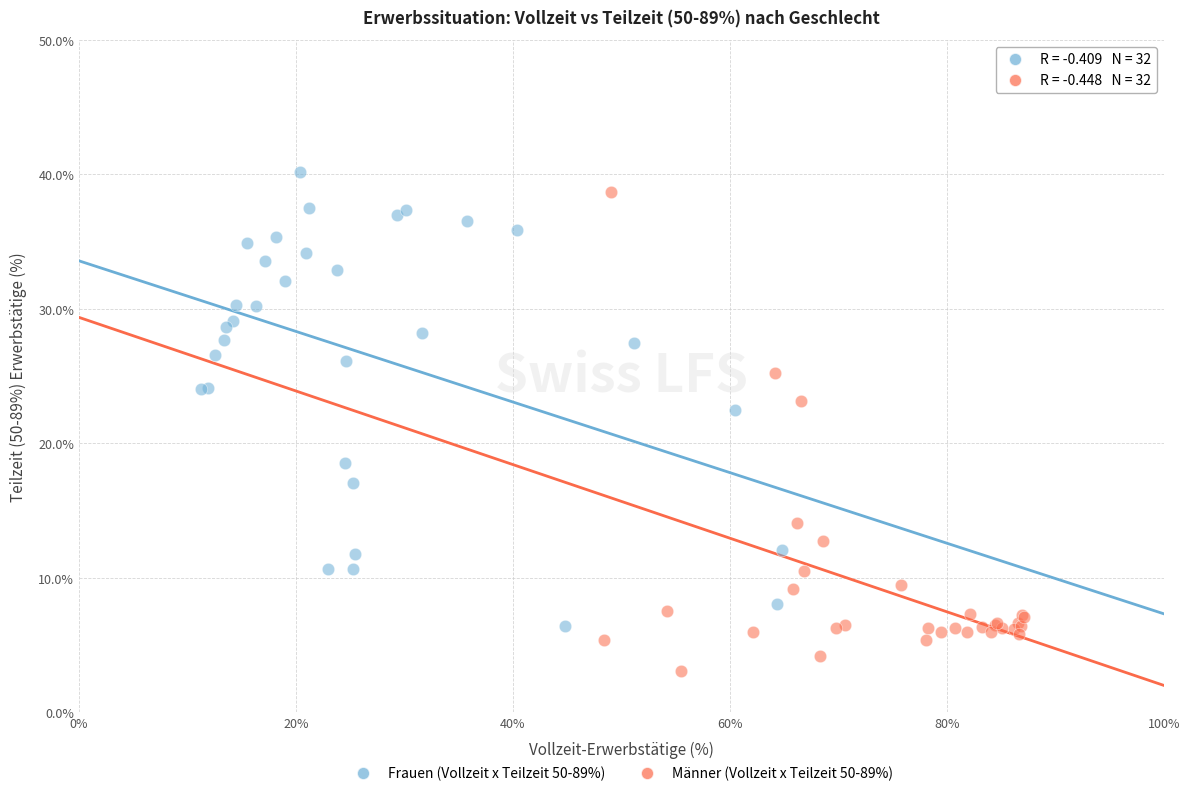

What are all the series names shown in the legend?

Frauen (Vollzeit x Teilzeit 50-89%), Männer (Vollzeit x Teilzeit 50-89%)